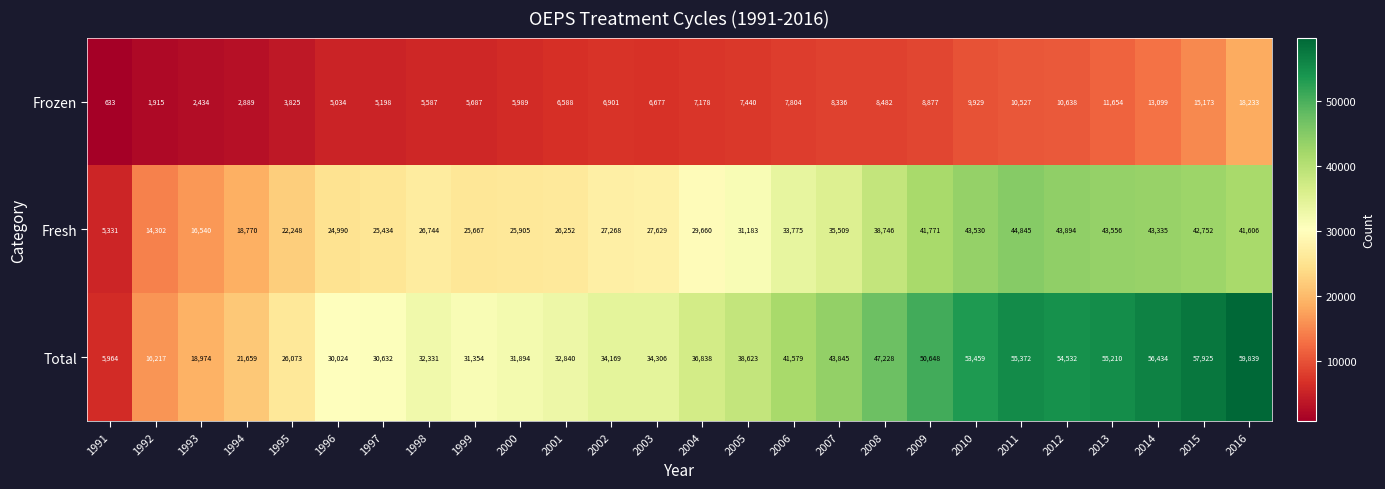

How many distinct data groups are displayed?

3